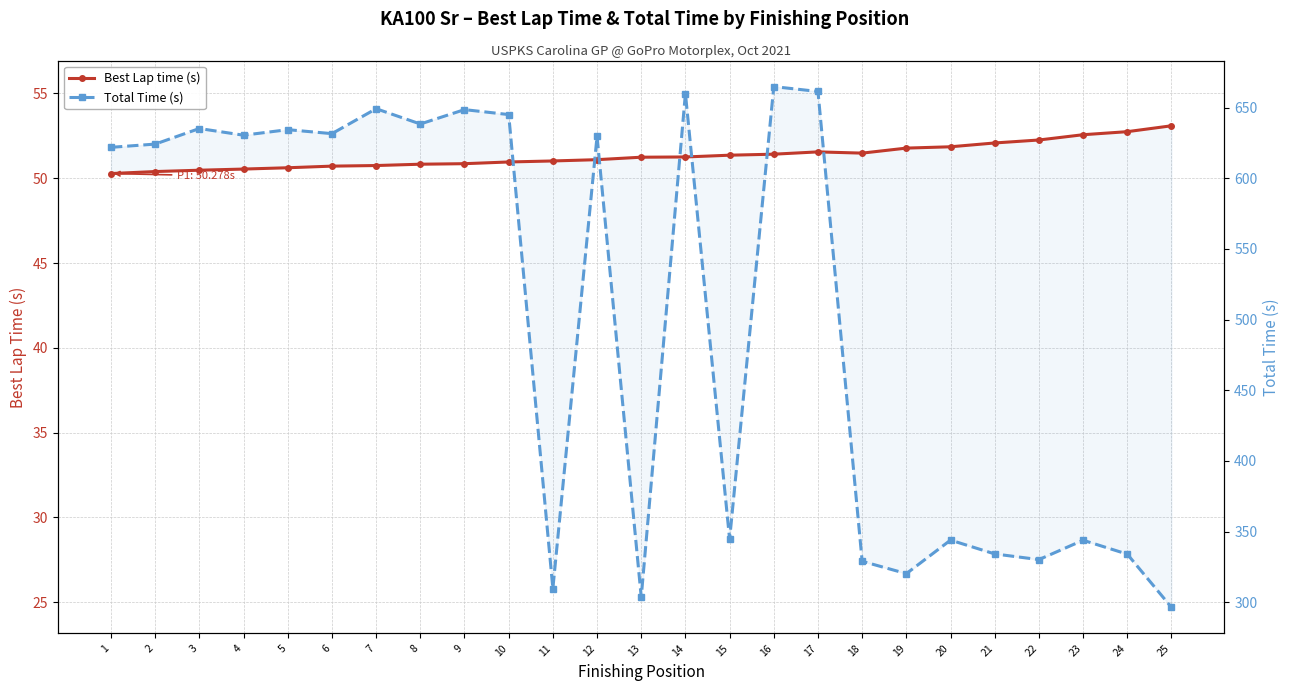

What is the total value across all series at 9?

699.4